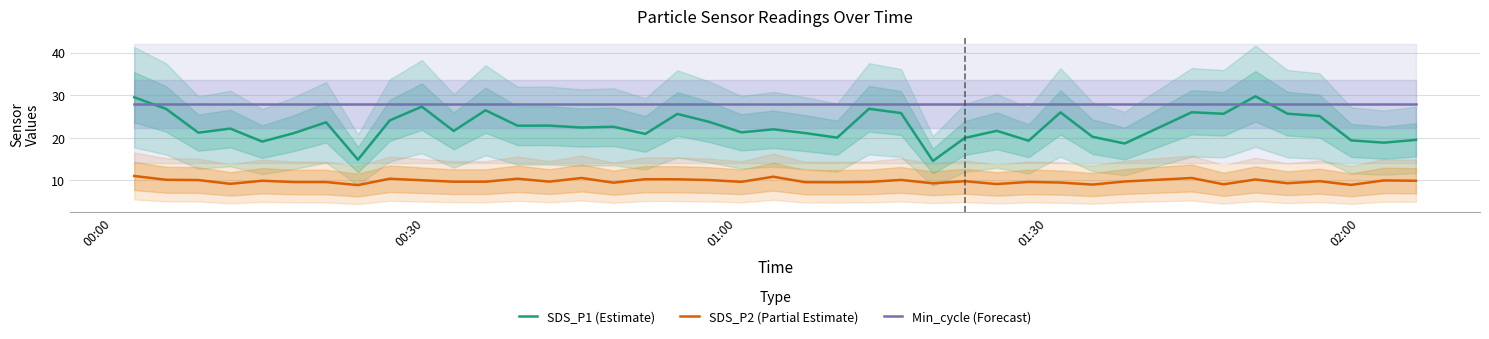

What is the maximum value for Min_cycle (Forecast)?

28.0